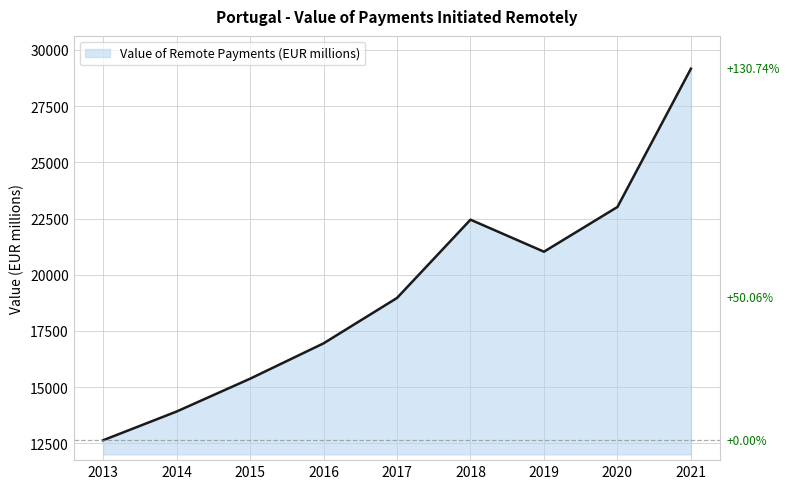

What is the difference between the values at 2021 and 2014?

15248.2